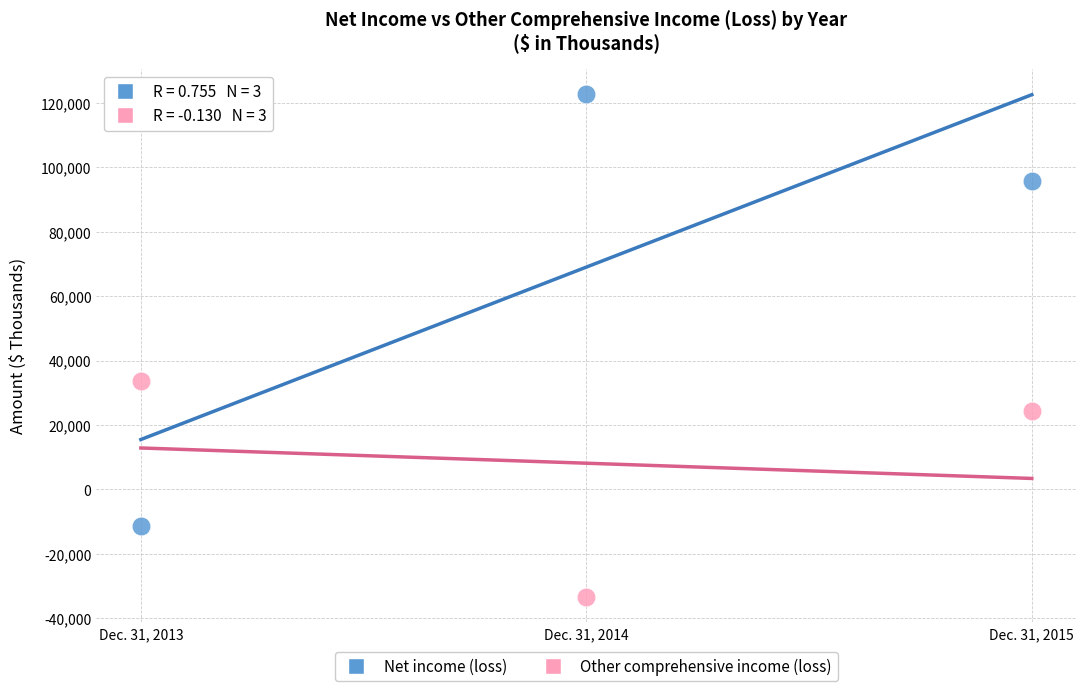

Across all data points, what is the average X value?

2014